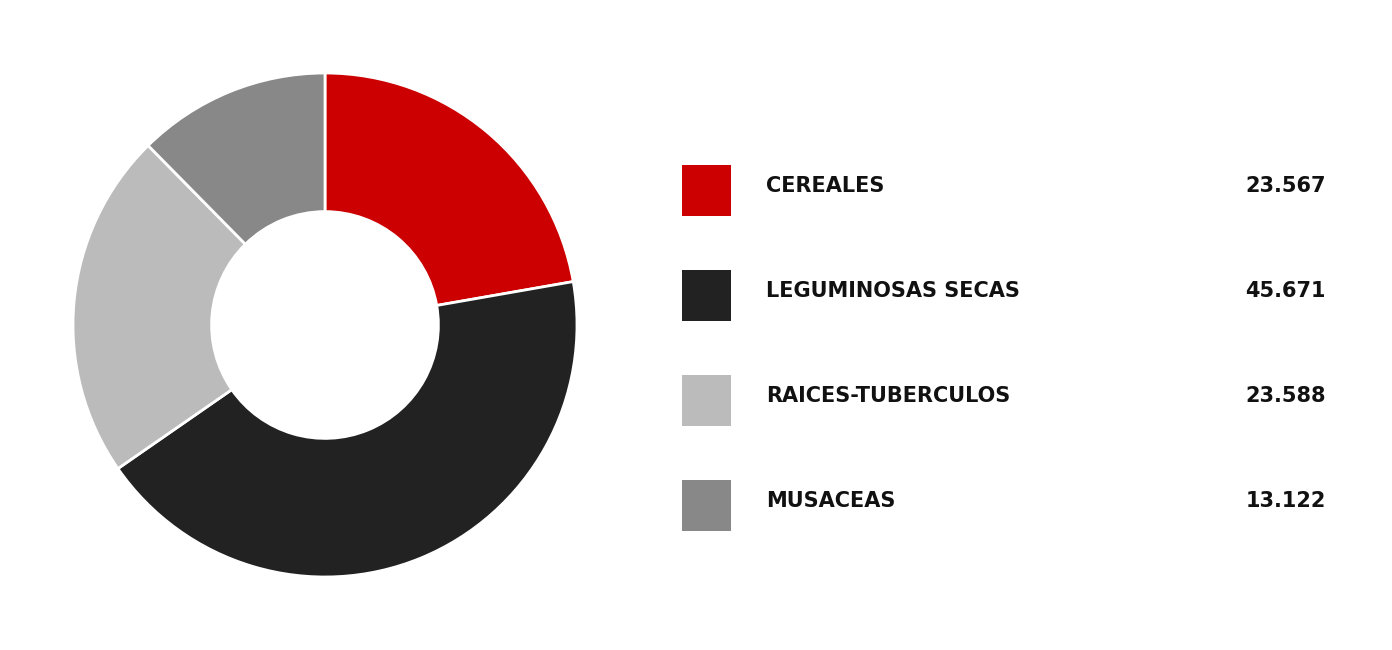

Is there any slice that represents more than half of the pie?

No